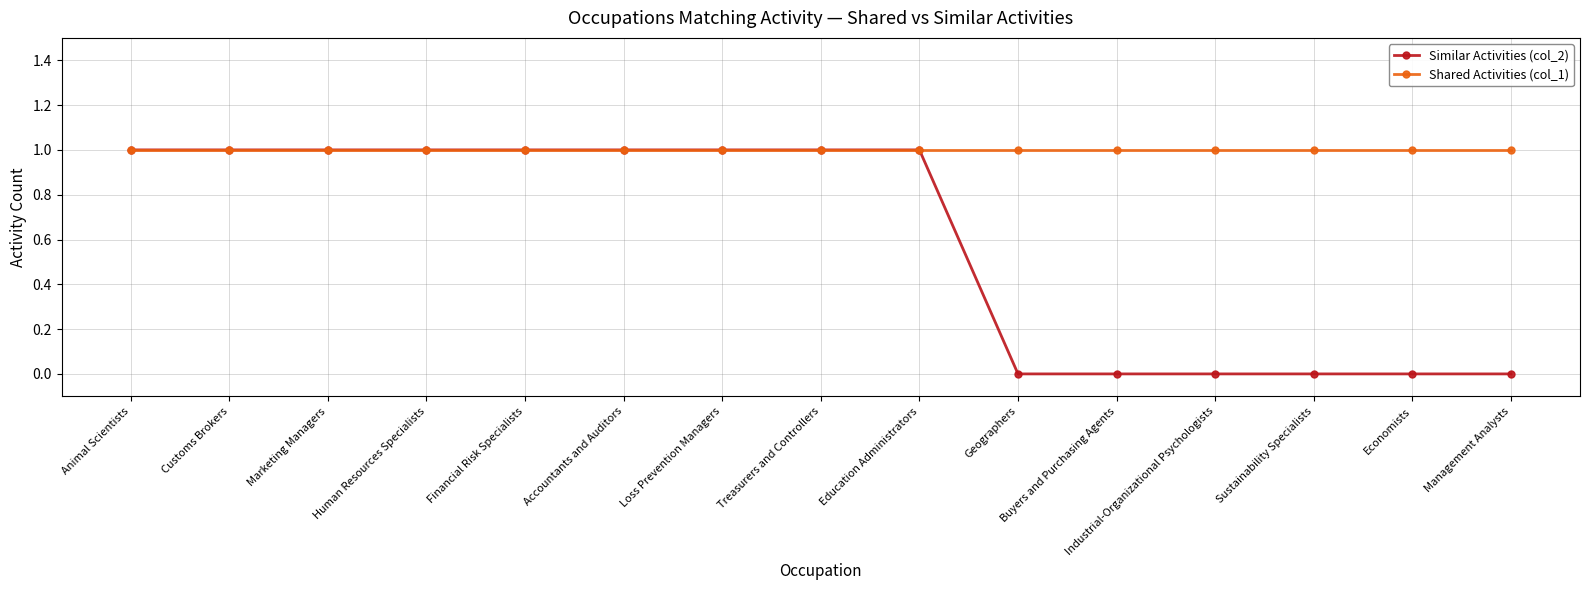

How many series are shown in this chart?

2